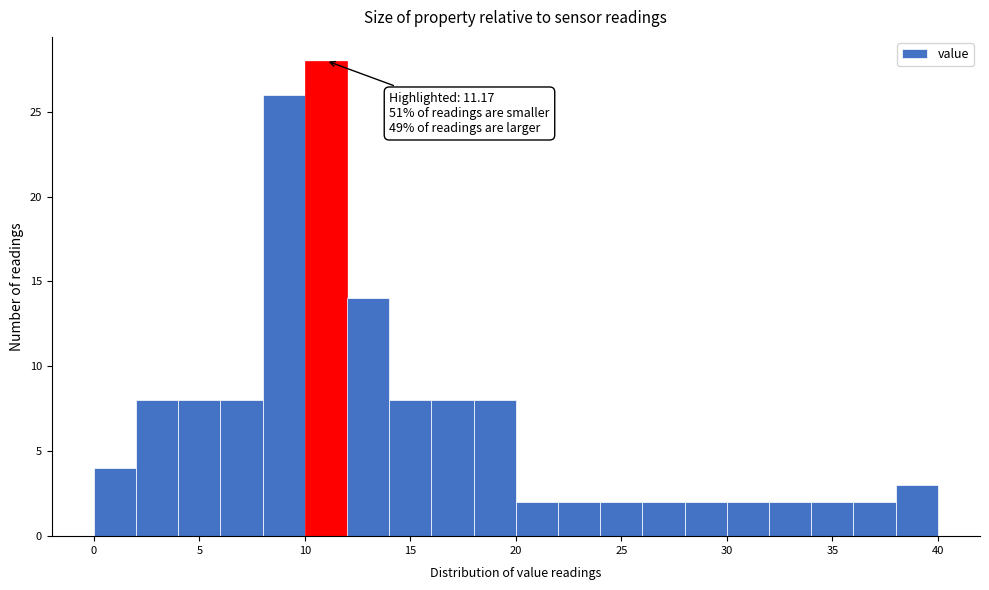

Over which range of the x-axis is the bar tallest?

10 to 12